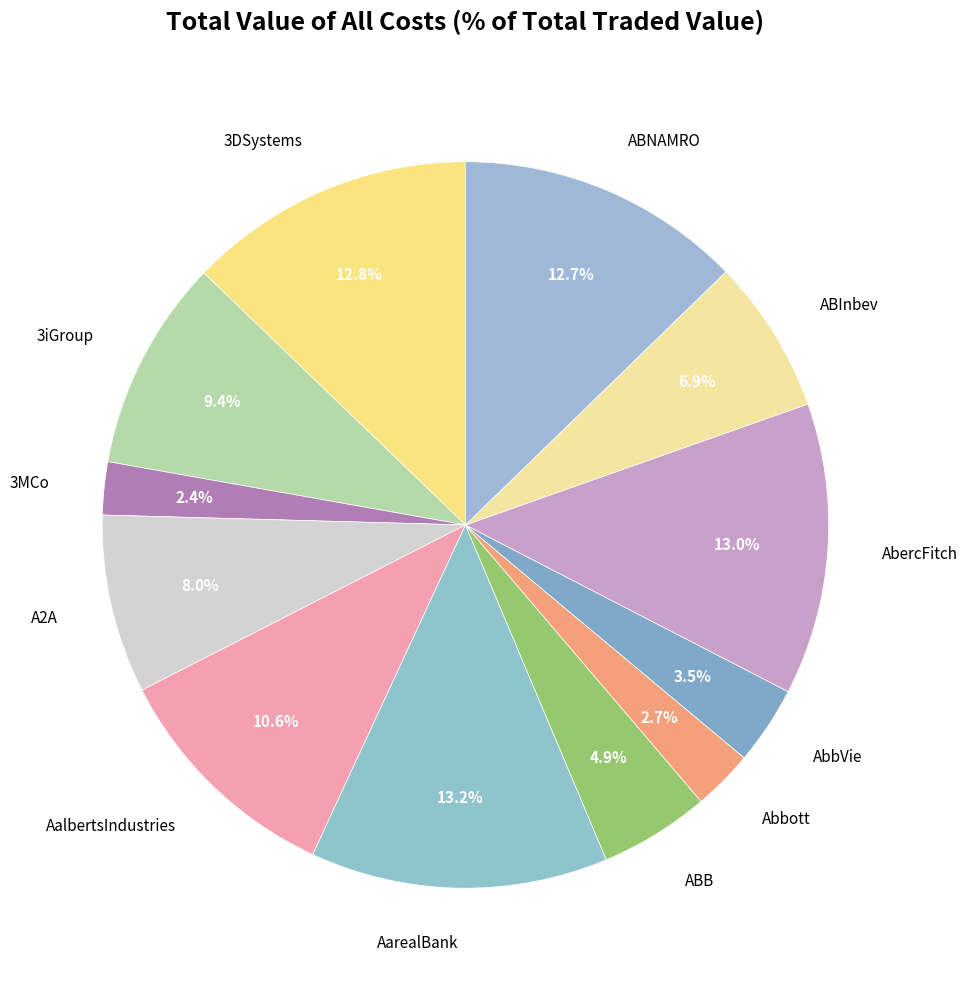

Count the number of slices in the pie.

12